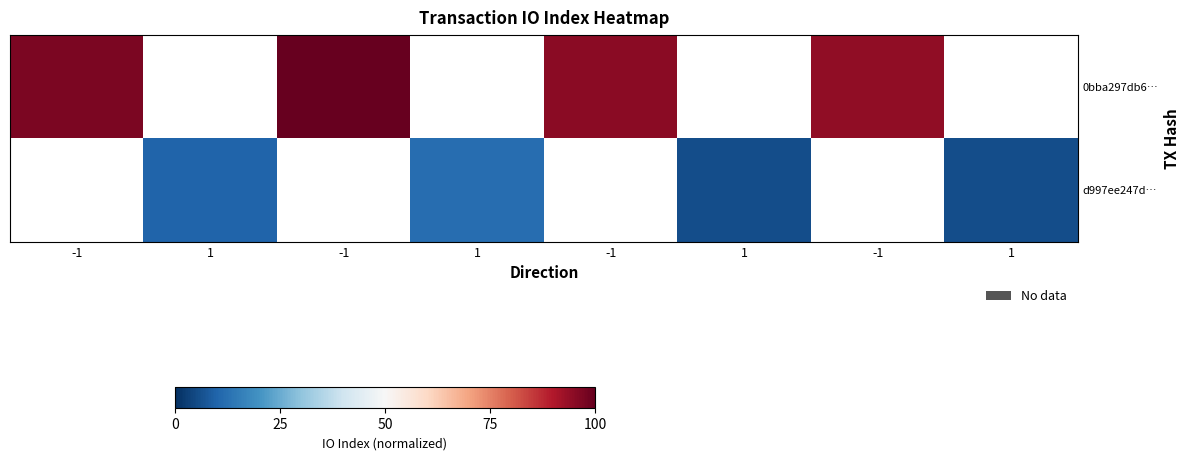

The value of d997ee247d… at 1 is 3.7. True or false?

False